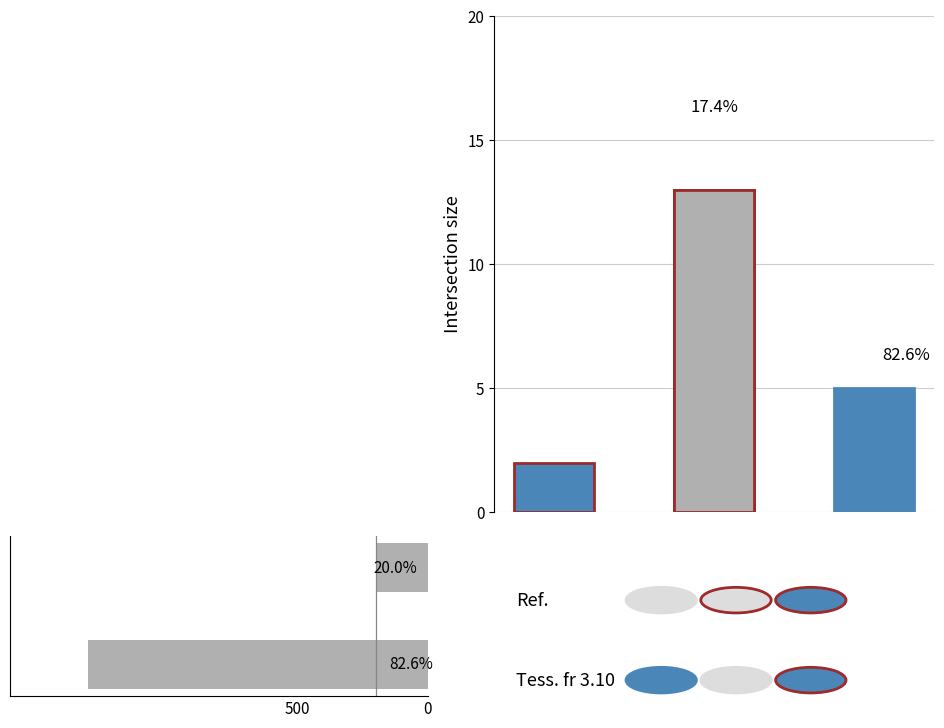

The chart shows a value of 23 at 0. True or false?

False